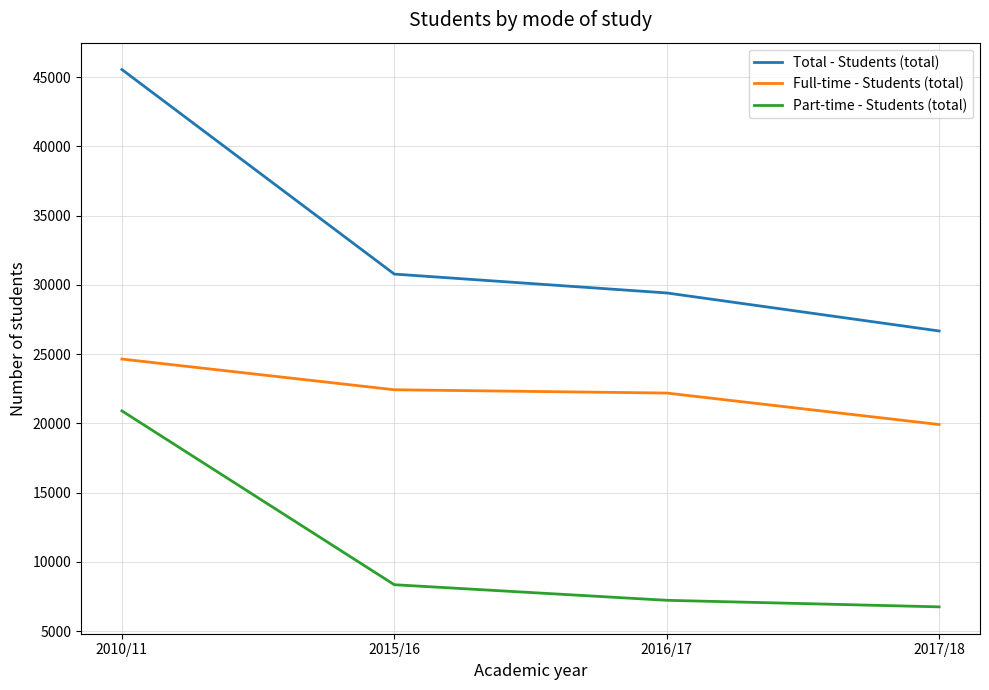

What are all the series names shown in the legend?

Total - Students (total), Full-time - Students (total), Part-time - Students (total)